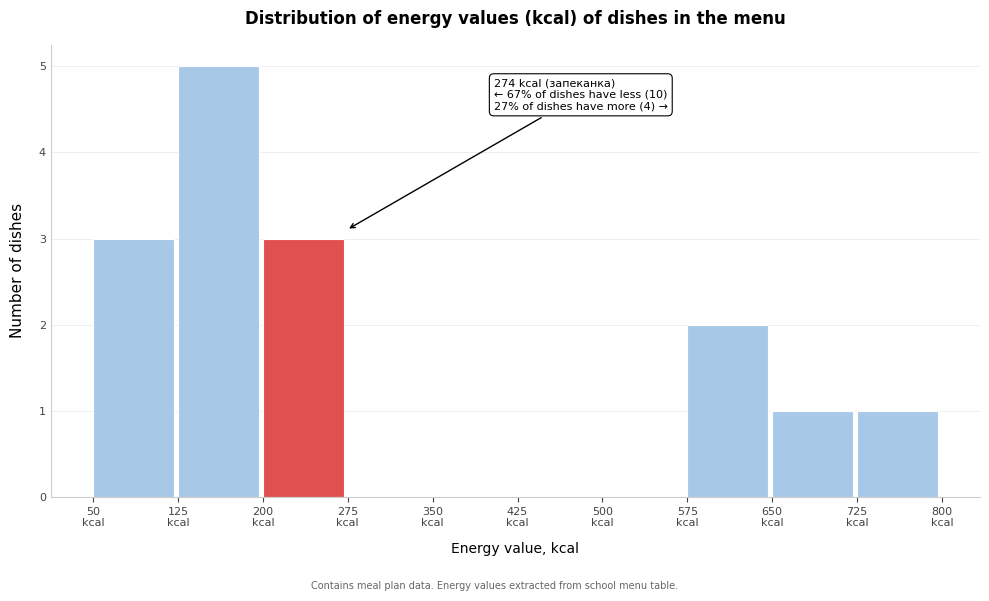

Over which range of the x-axis is the bar tallest?

125 to 200